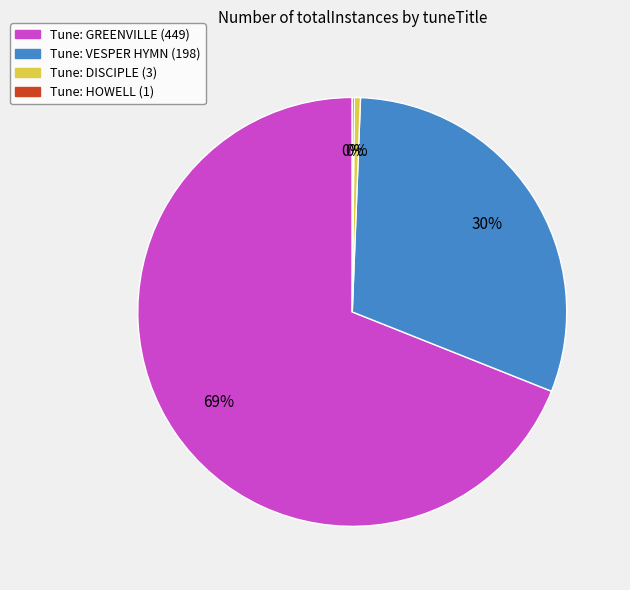

Is there a majority slice in this chart?

Yes